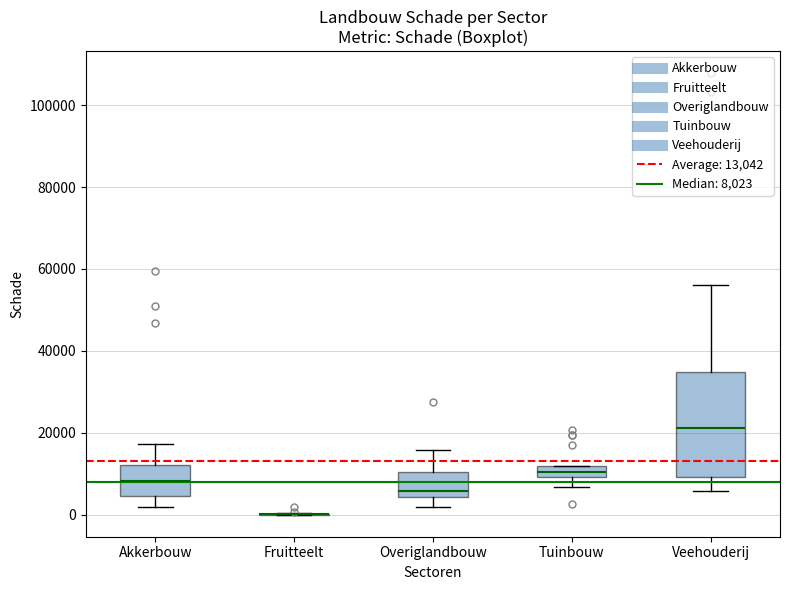

Where does the median line of the box for Akkerbouw sit on the y-axis? The values are not printed on the chart, so give them approximately, as read against the axis.

8000